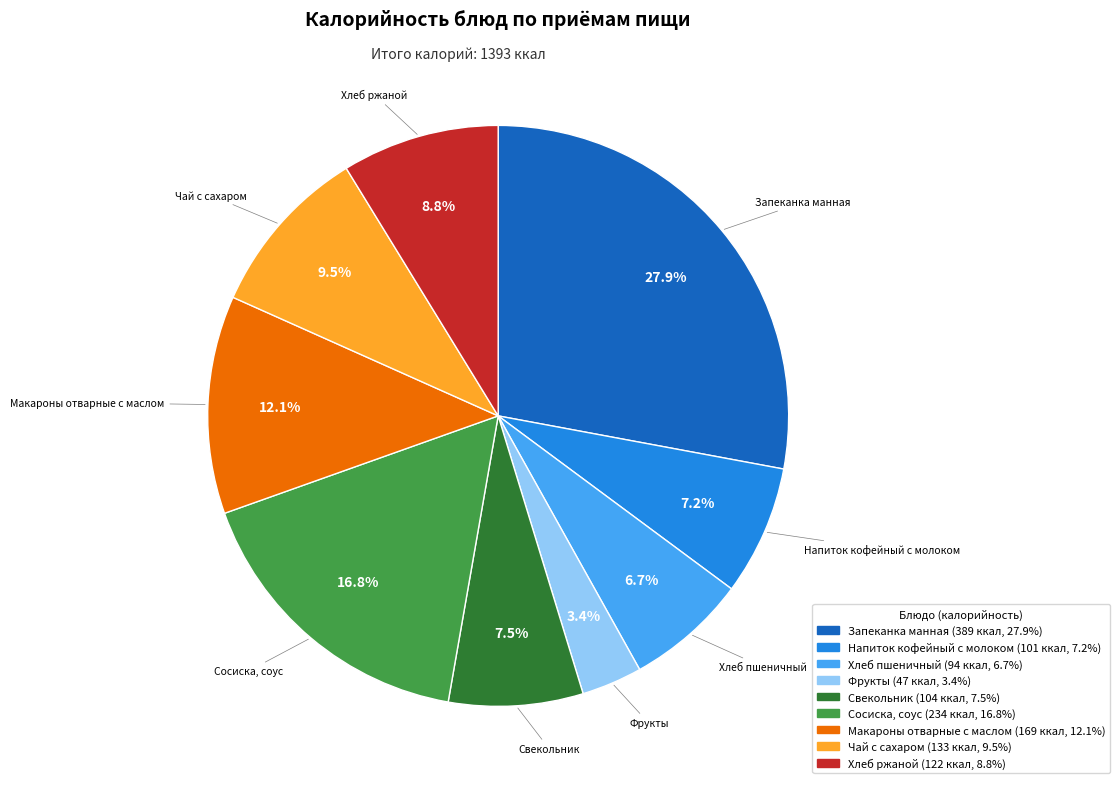

Between Хлеб ржаной and Хлеб пшеничный, which is larger?

Хлеб ржаной